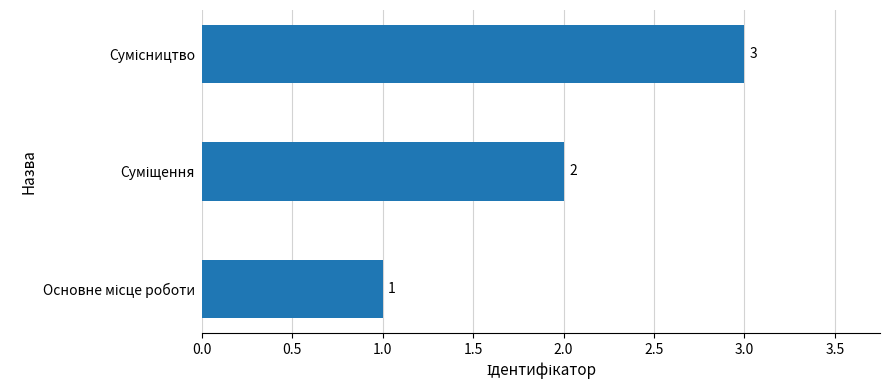

What is the sum of all values?

6